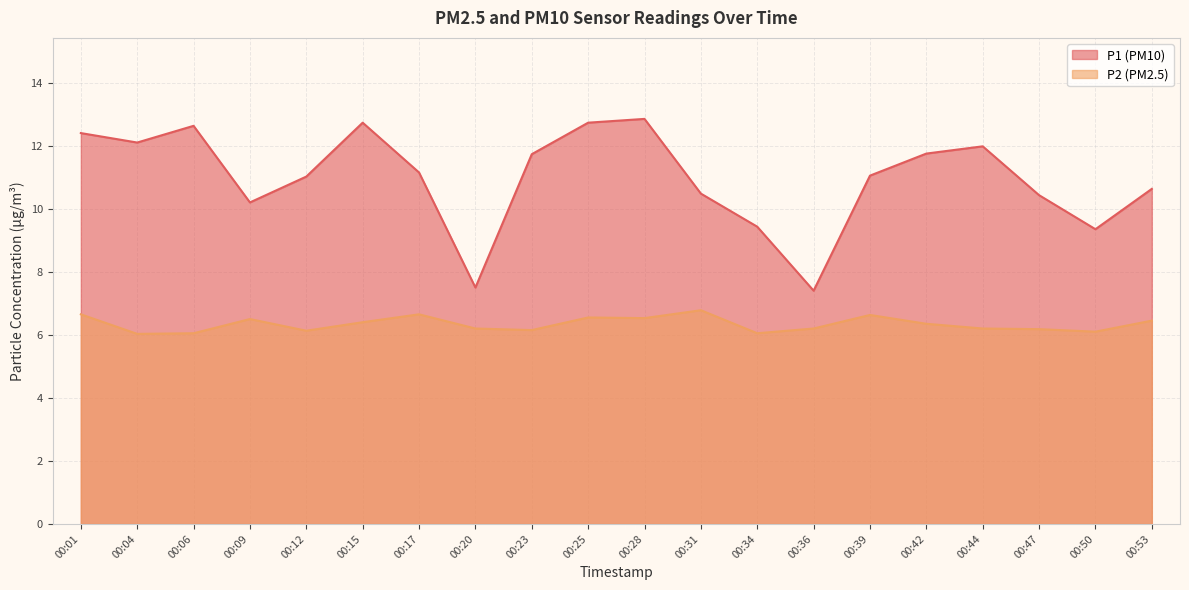

True or false: P1 and P2 intersect in this chart.

False